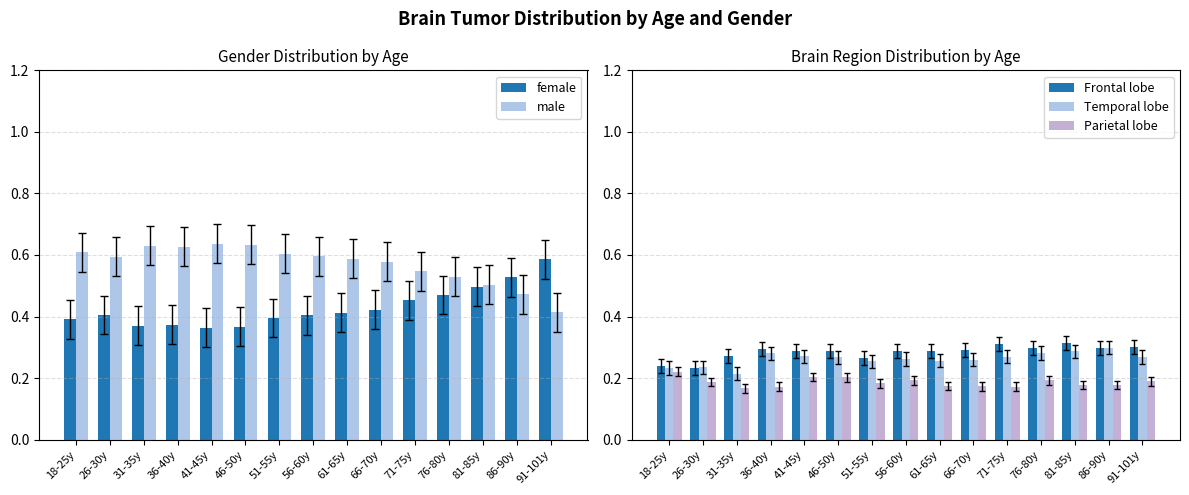

At which label does Parietal lobe reach its minimum?

31-35y